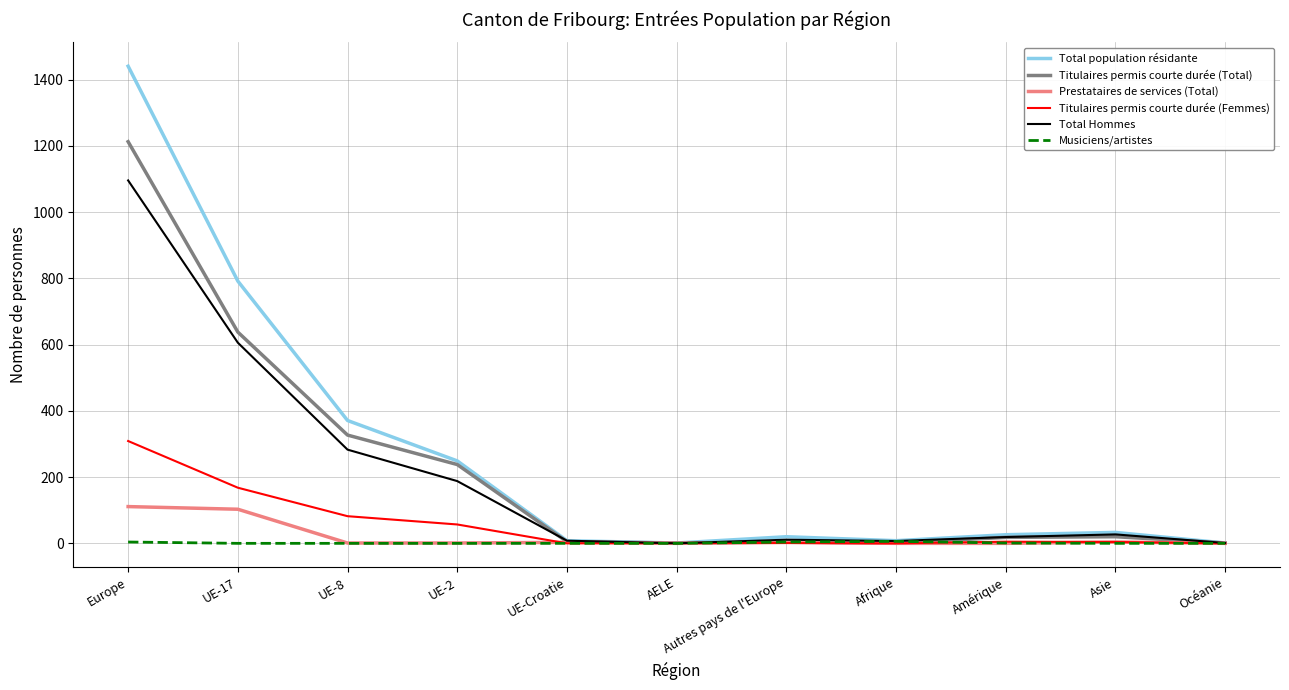

Which category has the highest value in the Titulaires permis courte durée (Femmes) series?

Europe